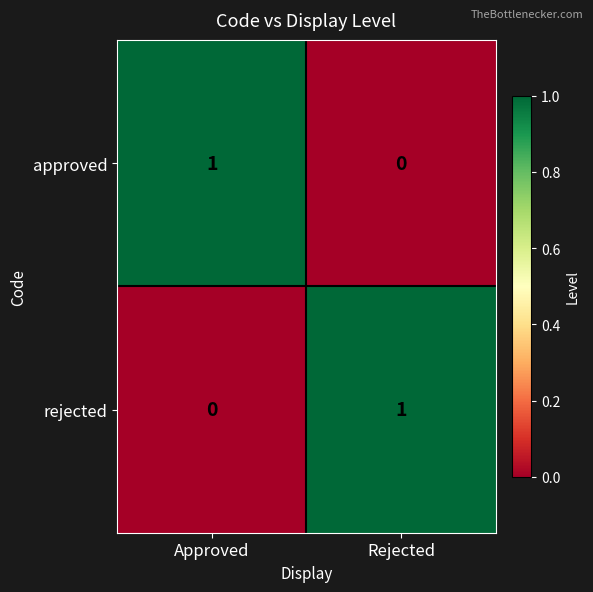

Is the value of rejected at Rejected greater than the value of approved at Rejected?

Yes